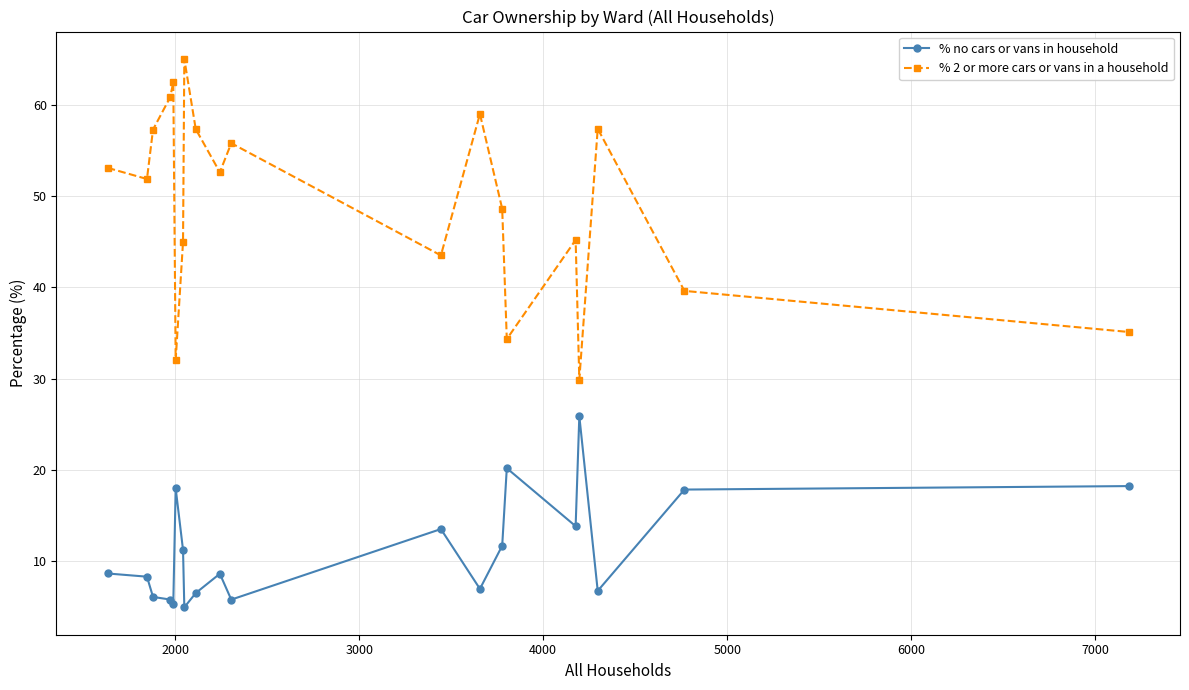

At how many categories does at least one series exceed 18?

20